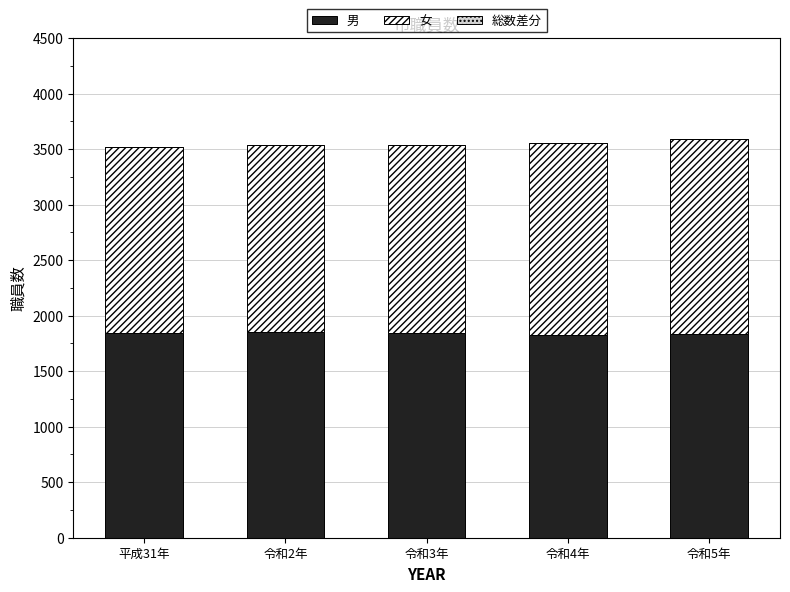

What is the difference between the maximum and minimum values in the 男 series?

23